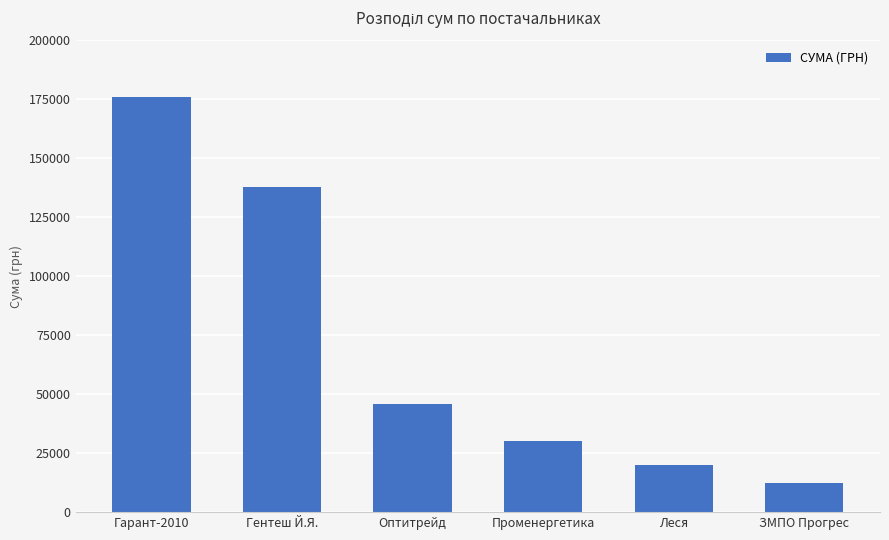

Reading right to left, list all the values displayed in this chart.

12147.0	19949.3	30016.8	45738.9	137853.5	175925.4